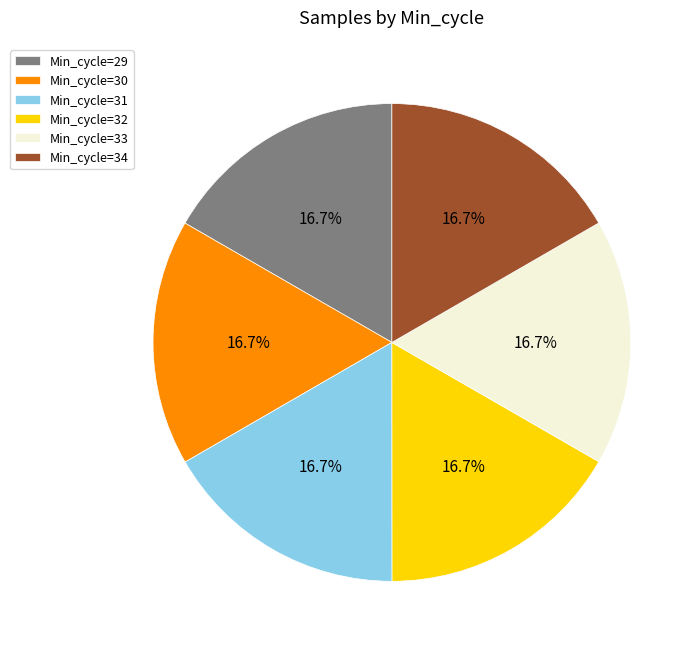

Combined, what portion of the pie is Min_cycle=30 and Min_cycle=32?

33.3%